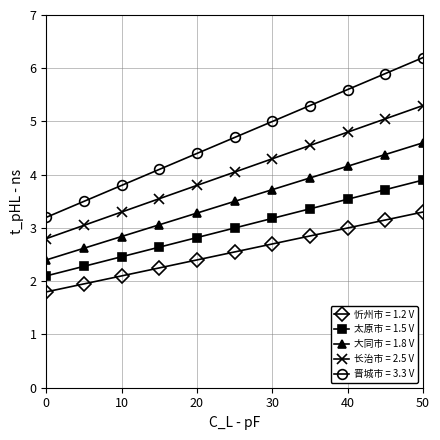

What is the minimum value shown in the chart?

1.8